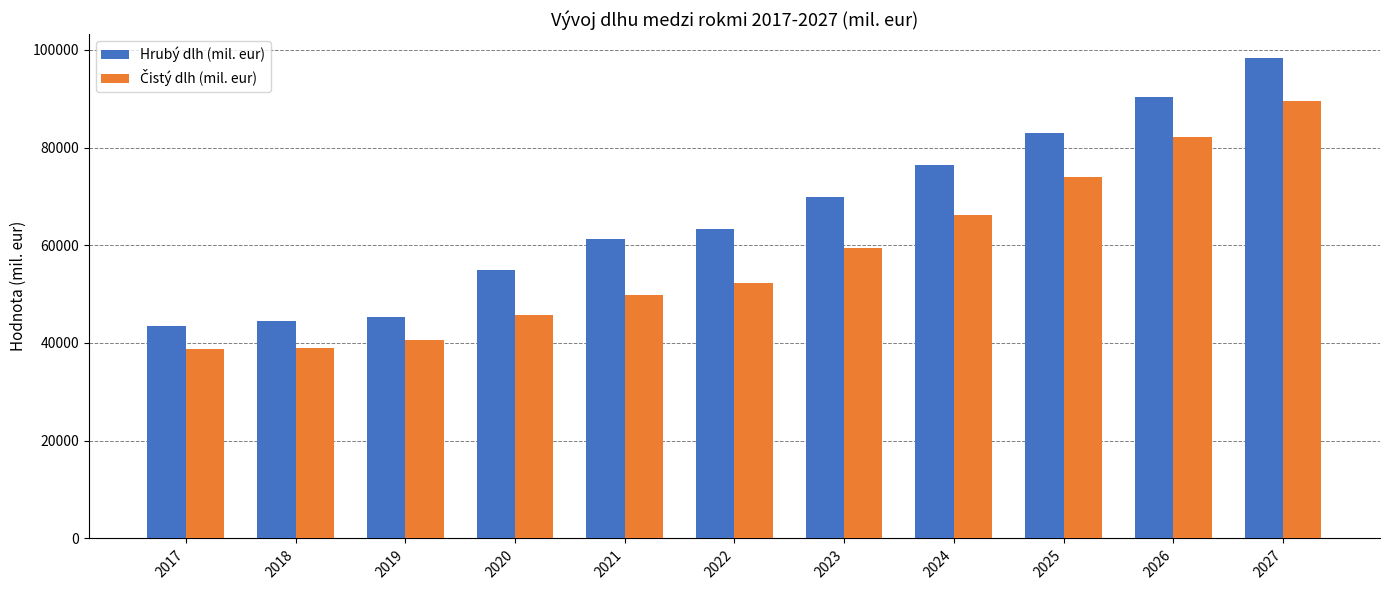

Does the chart contain any negative values?

No